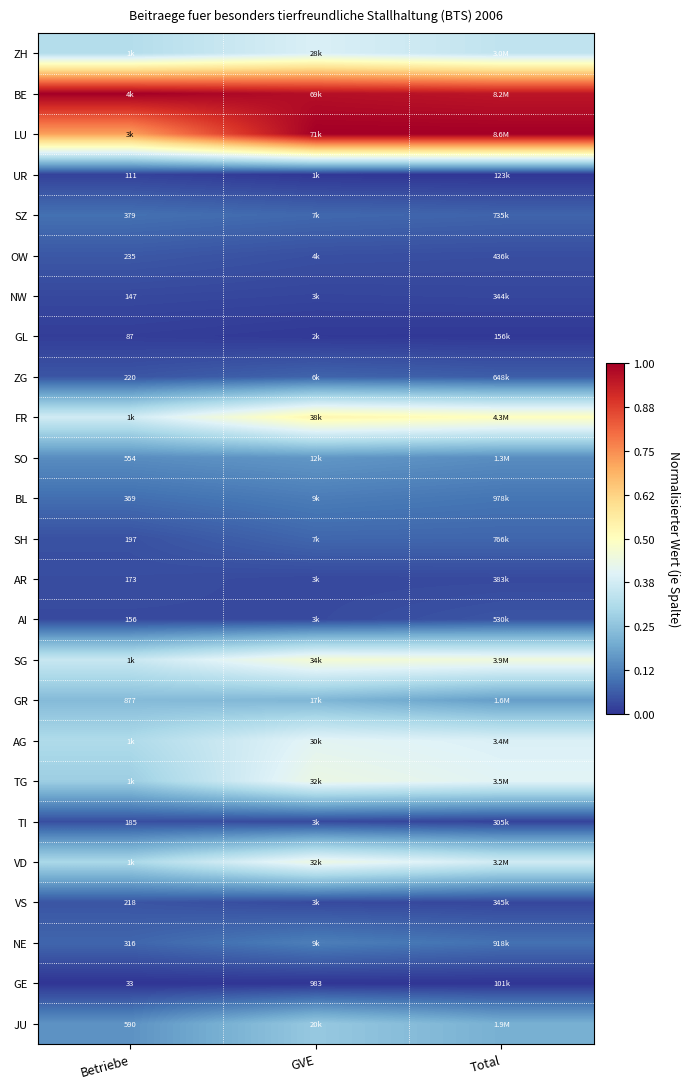

True or false: ZH has a value of 0.4 at GVE.

True